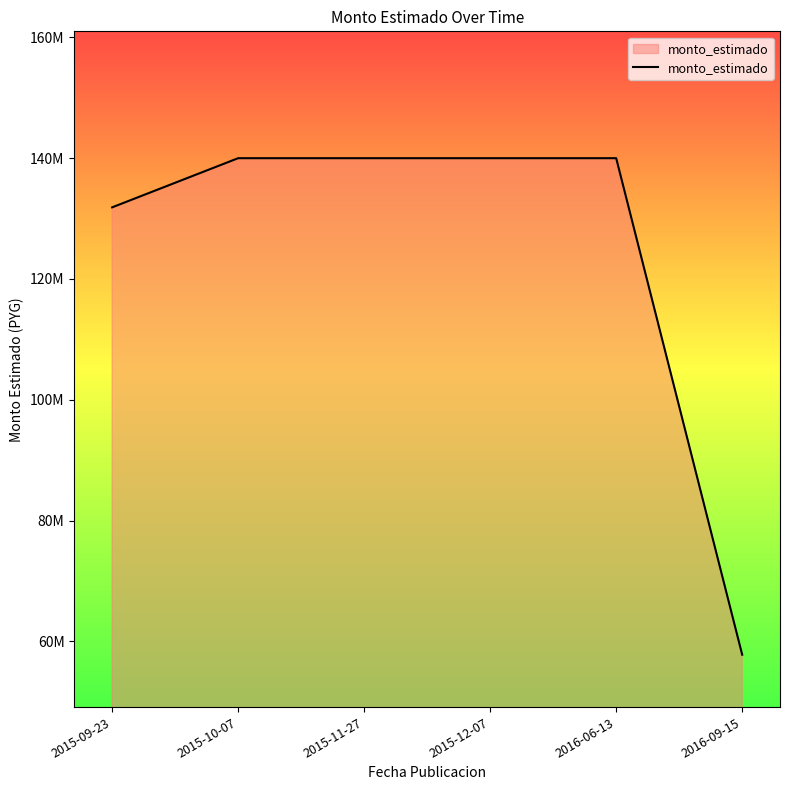

What is the label of the 6th point from the right?

2015-09-23